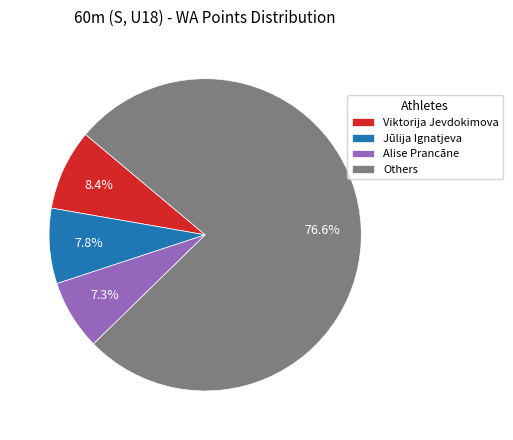

To the nearest percent, what is the difference between the largest and smallest slice percentages?

69%